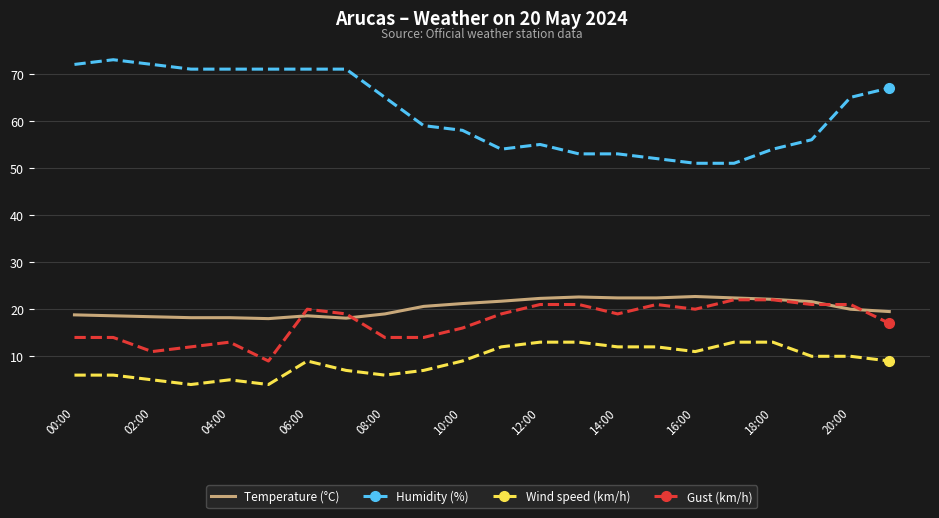

True or false: Wind speed (km/h) and Humidity (%) intersect in this chart.

False